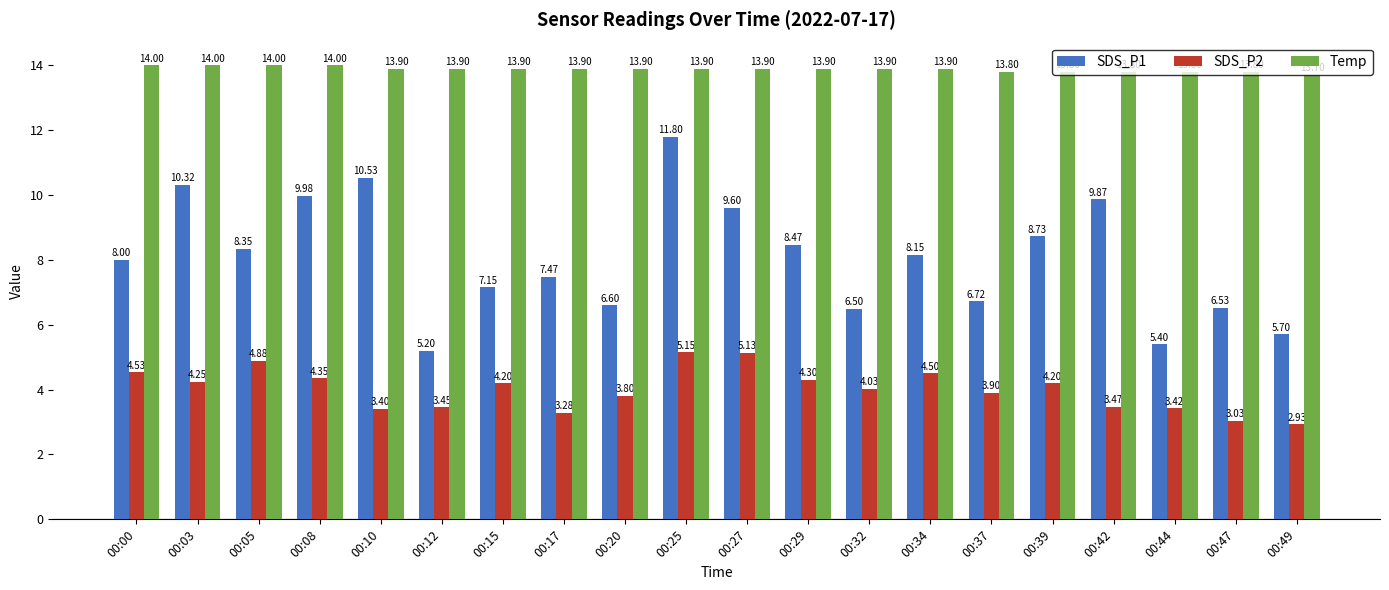

What is the value of the SDS_P2 bar at the 10th from the left?

5.2